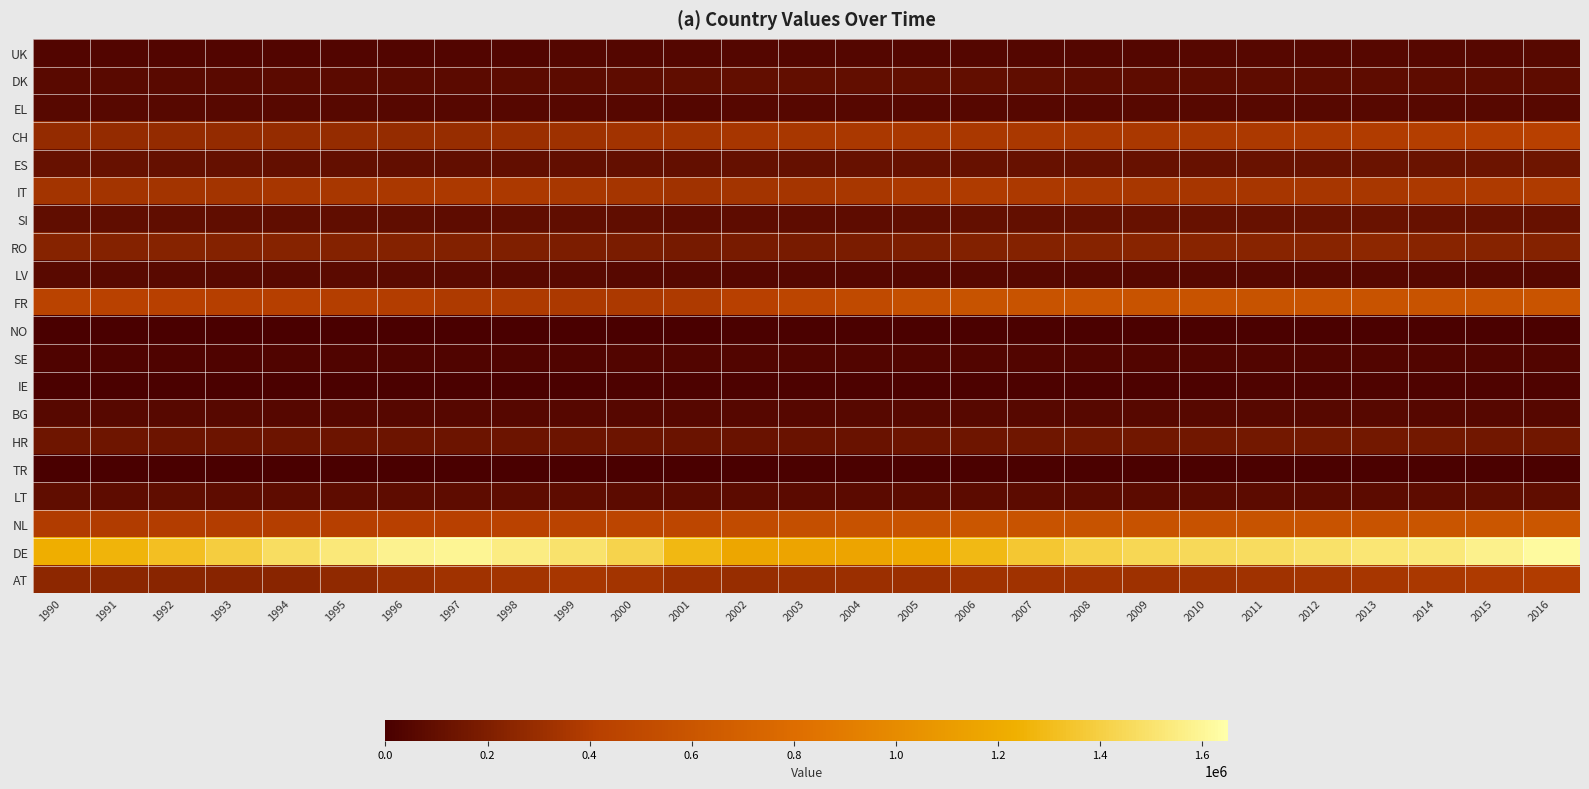

Which series has the widest spread of values?

DE